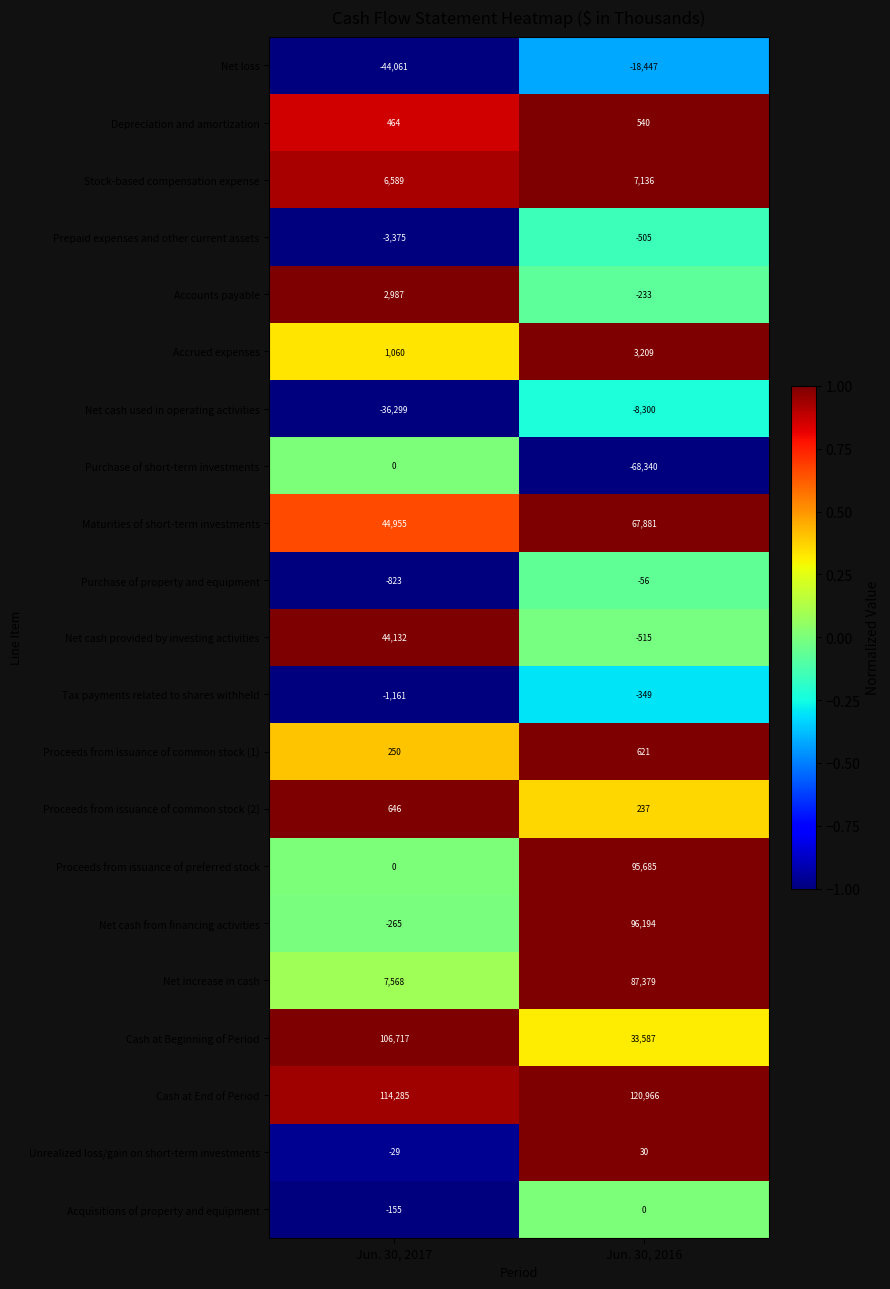

What is the smallest value displayed?

-68340